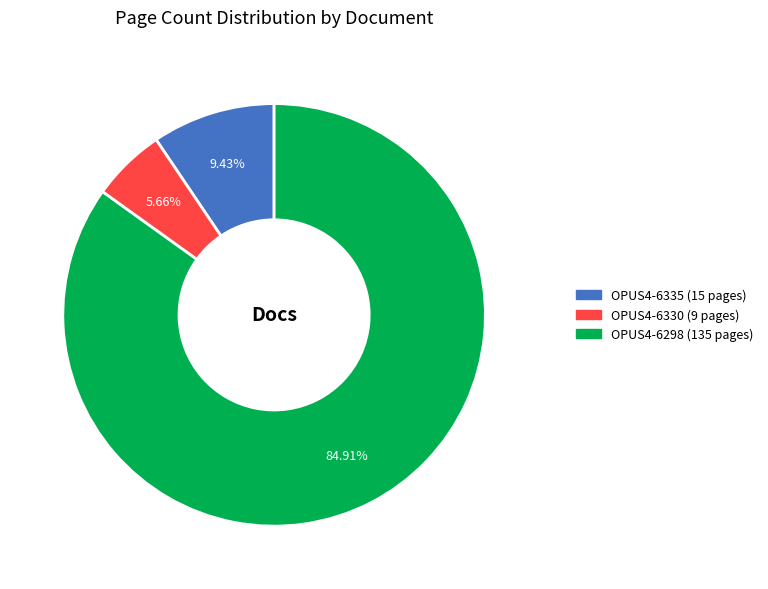

To the nearest percent, what portion does OPUS4-6330 represent?

6%